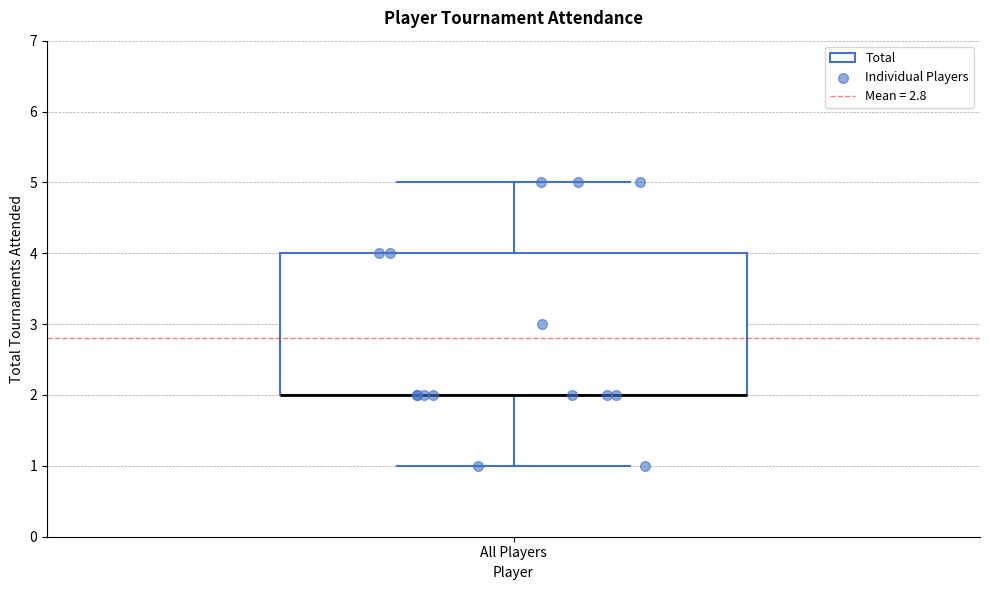

Transcribe this box plot: give where the median line is, the range the box spans, and where the two whiskers end, as read against the y-axis. The values are not printed on the chart, so give them approximately, as read against the axis.

median 2 (drawn on the box's lower edge), box 2 to 4, whiskers 1 to 5